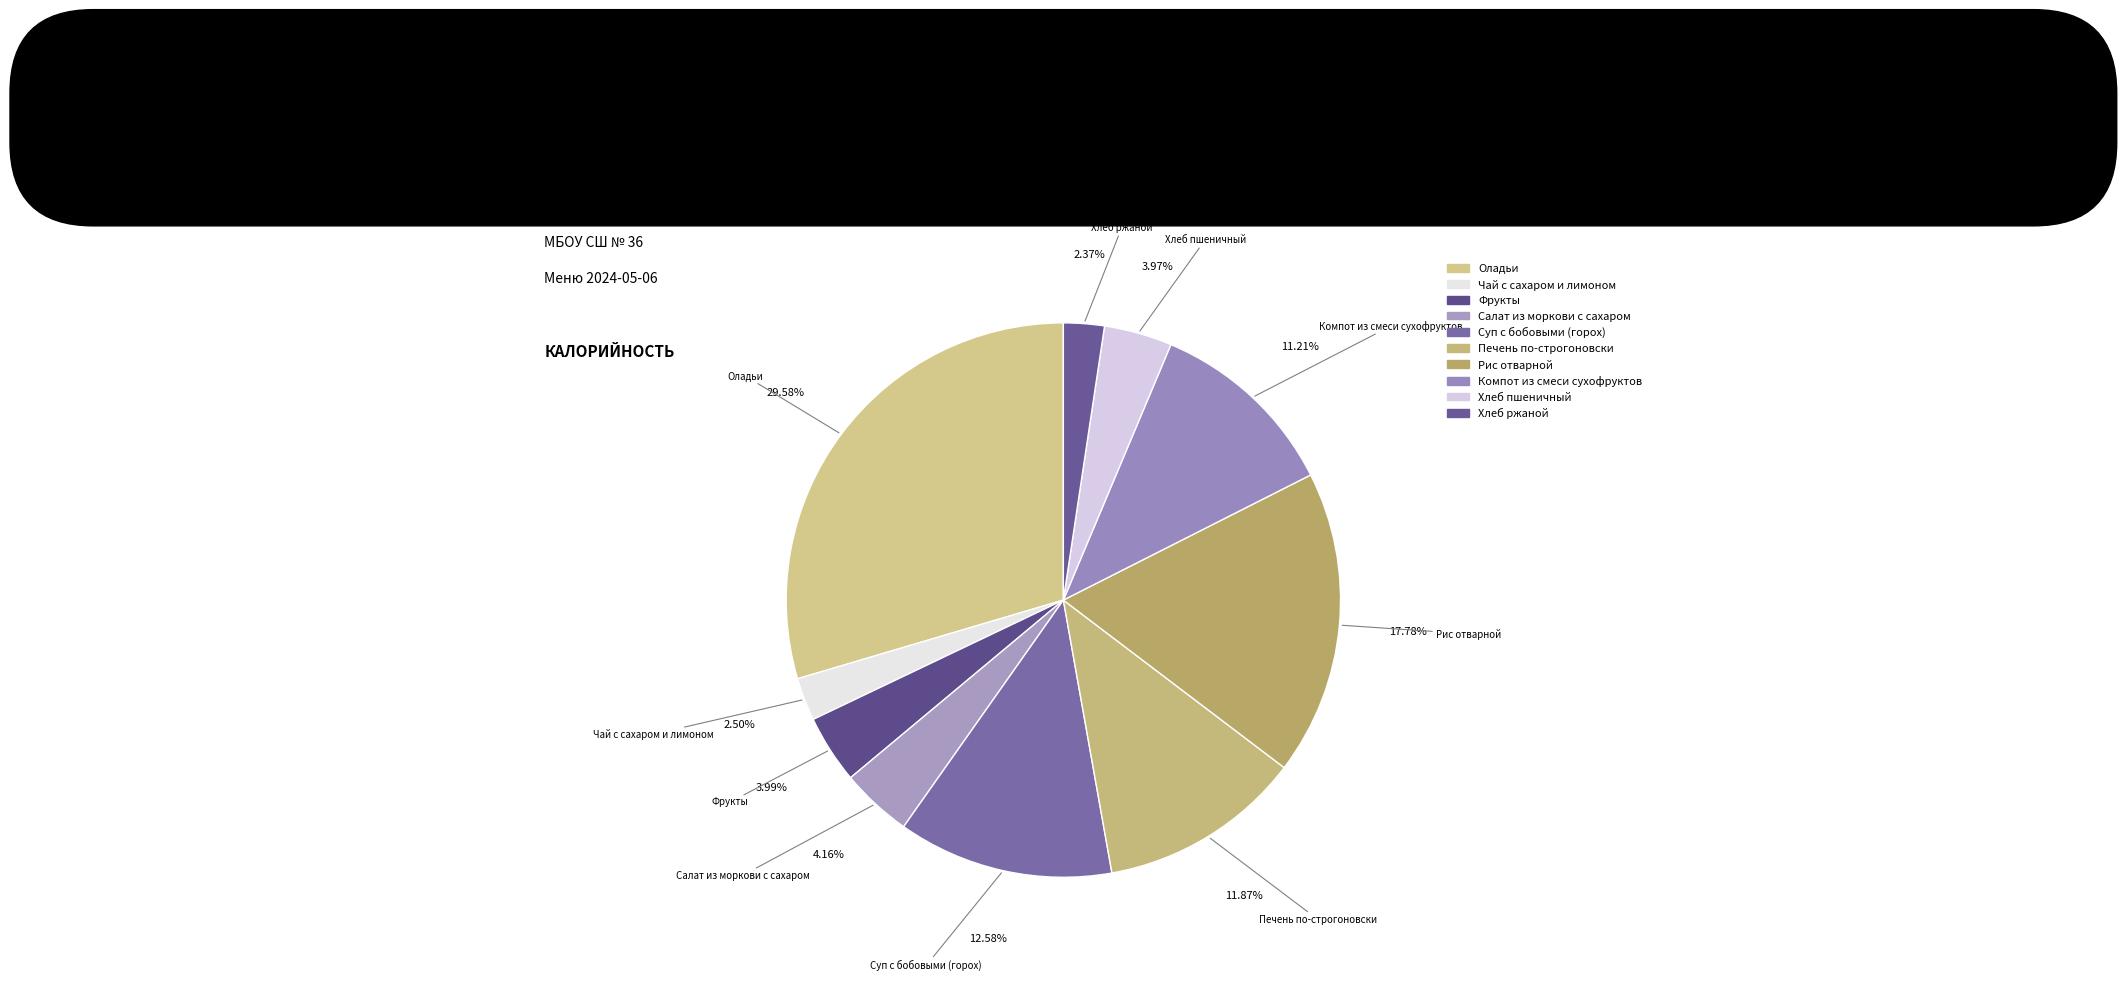

To the nearest percent, what portion does Компот из смеси сухофруктов represent?

11%